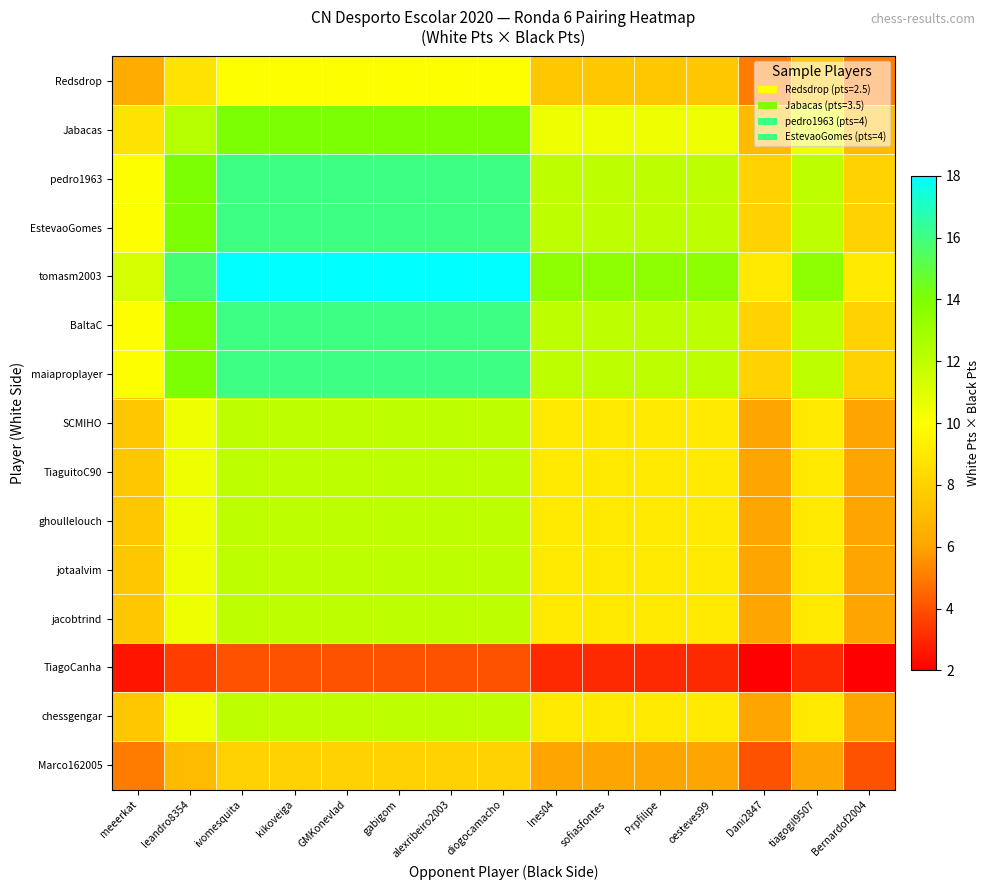

What is the difference between the highest and lowest values at alexribeiro2003?

14.0